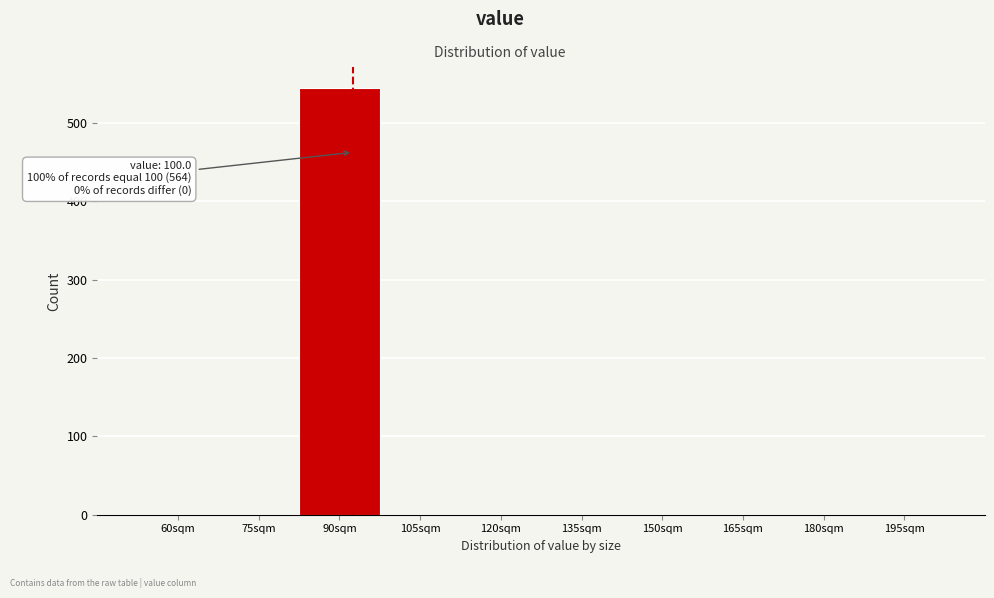

Reading left to right, list all the values displayed in this chart.

60sqm=0	75sqm=0	90sqm=544	105sqm=0	120sqm=0	135sqm=0	150sqm=0	165sqm=0	180sqm=0	195sqm=0